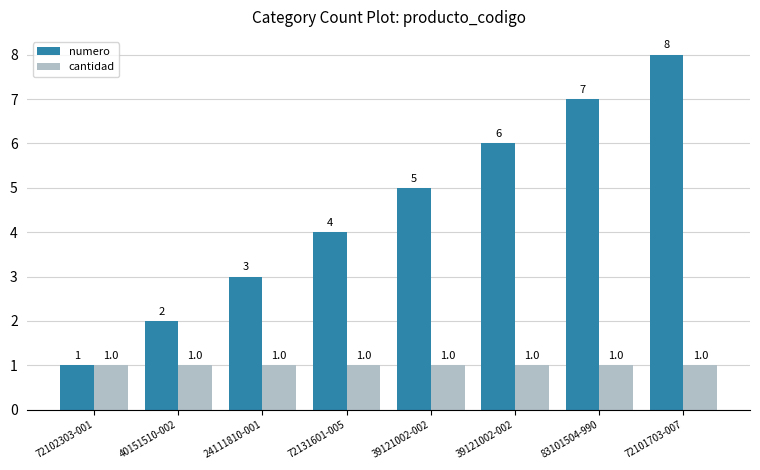

How many bars are there in each group?

2